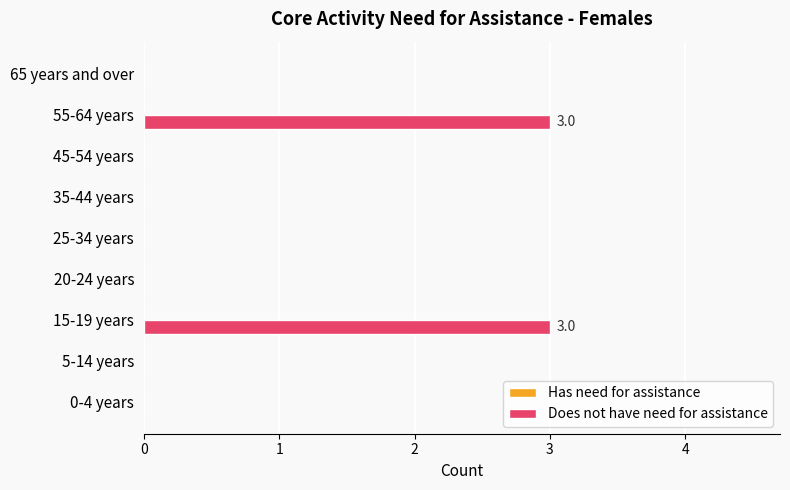

What is the sum of all values?

6